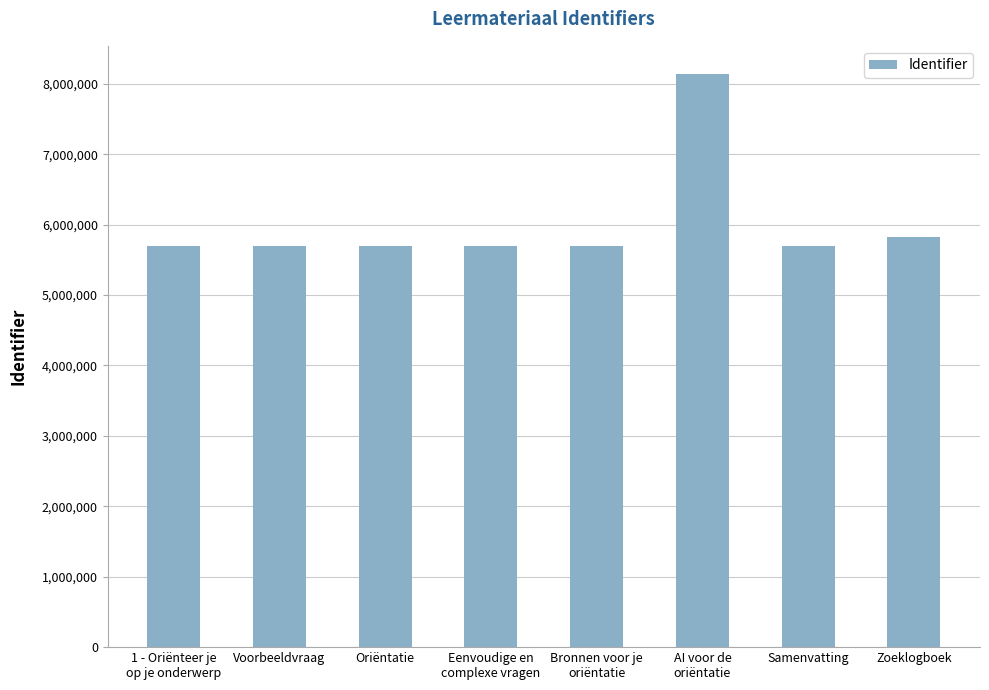

At which label is the value closest to 6912759?

Zoeklogboek